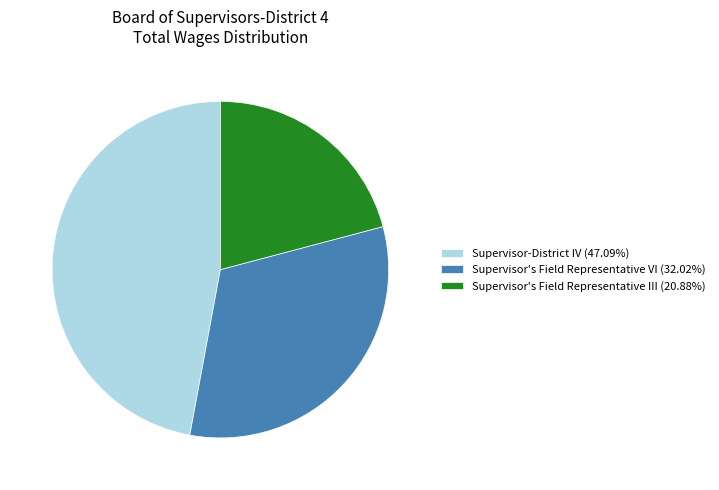

Does any single category account for the majority?

No